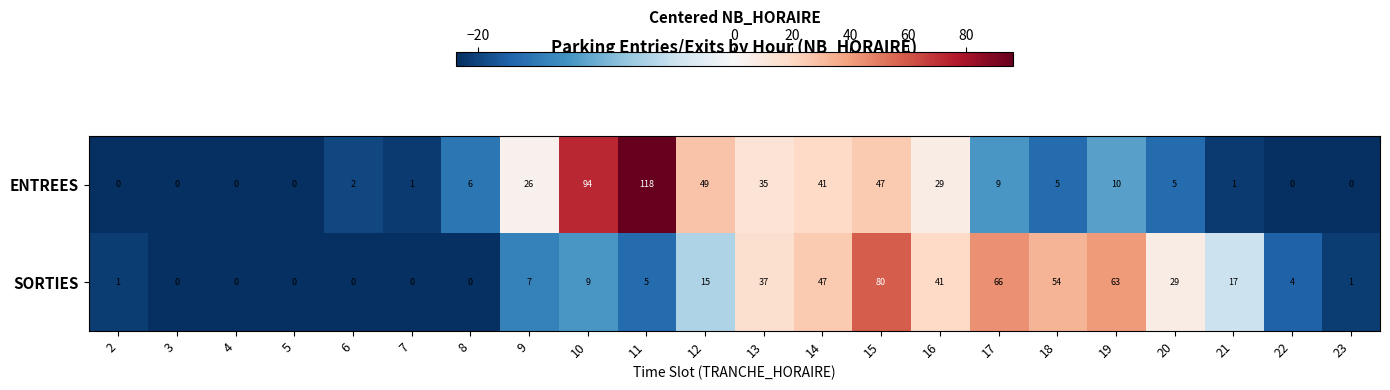

Is the value of ENTREES at 19 greater than the value of SORTIES at 9?

Yes